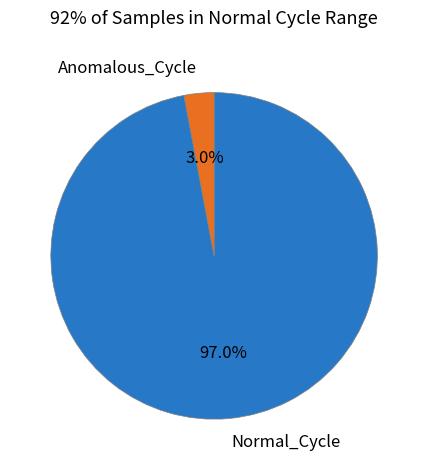

Combined, do Anomalous_Cycle and Normal_Cycle account for over 50%?

Yes